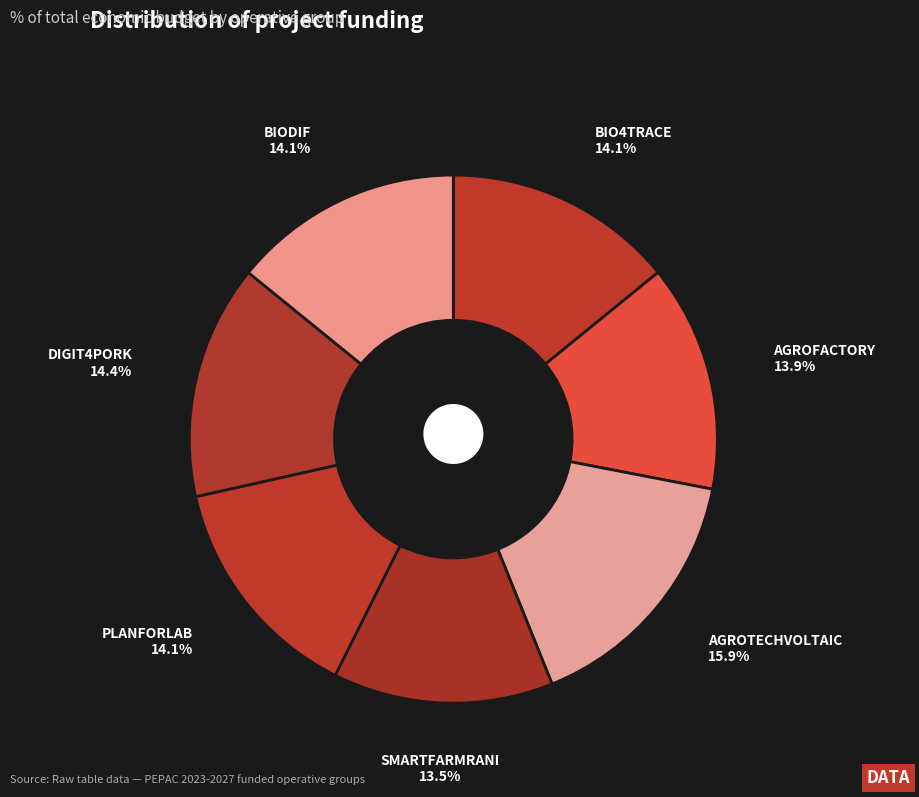

What portion of the pie excludes DIGIT4PORK?

85.6%